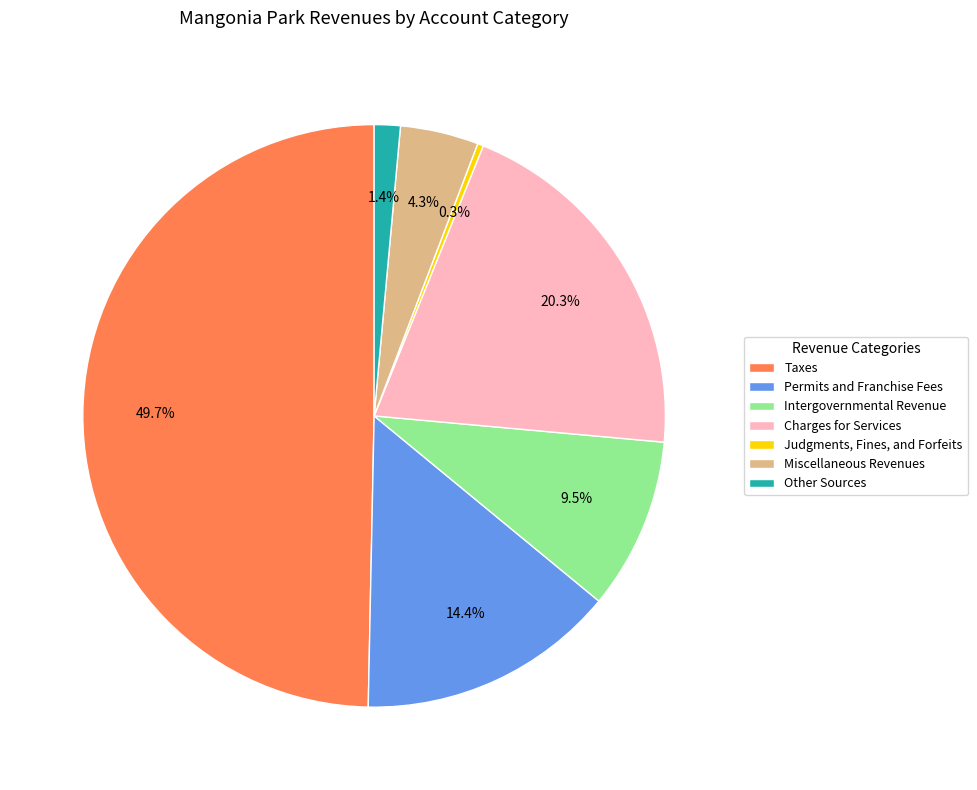

Is it true that Charges for Services is 20% of the pie?

True